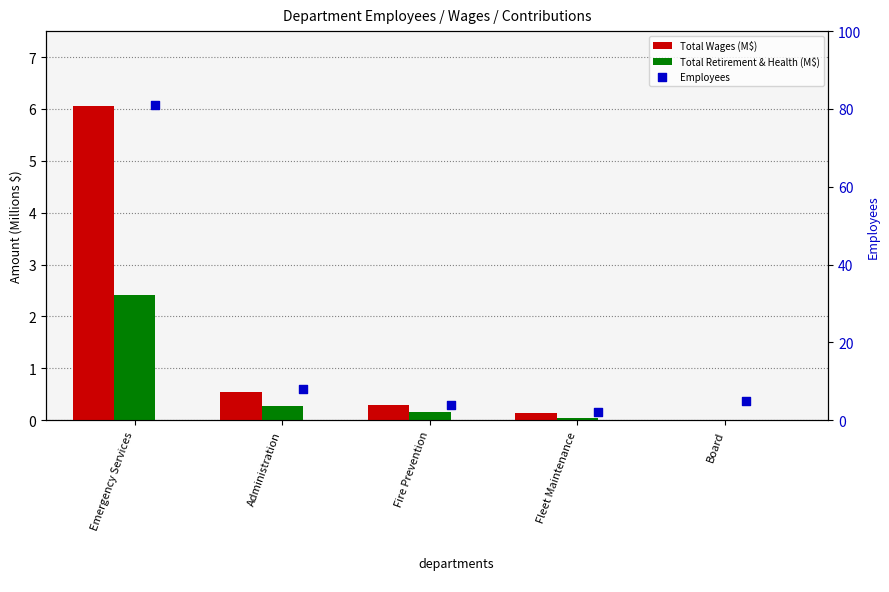

Which series has the largest total across all categories?

Employees